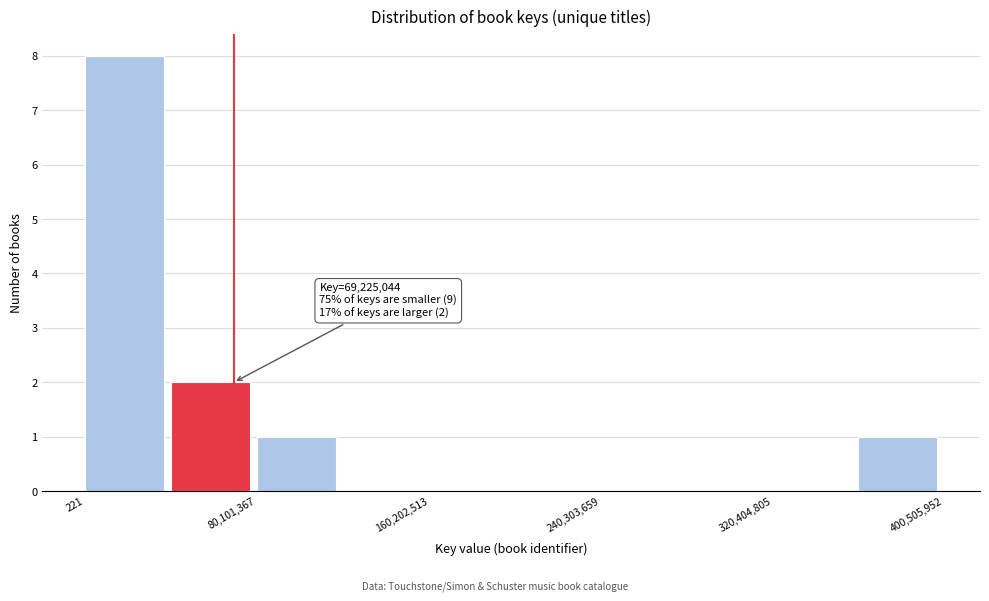

Over which range of the x-axis is the bar tallest?

0 to 40000000